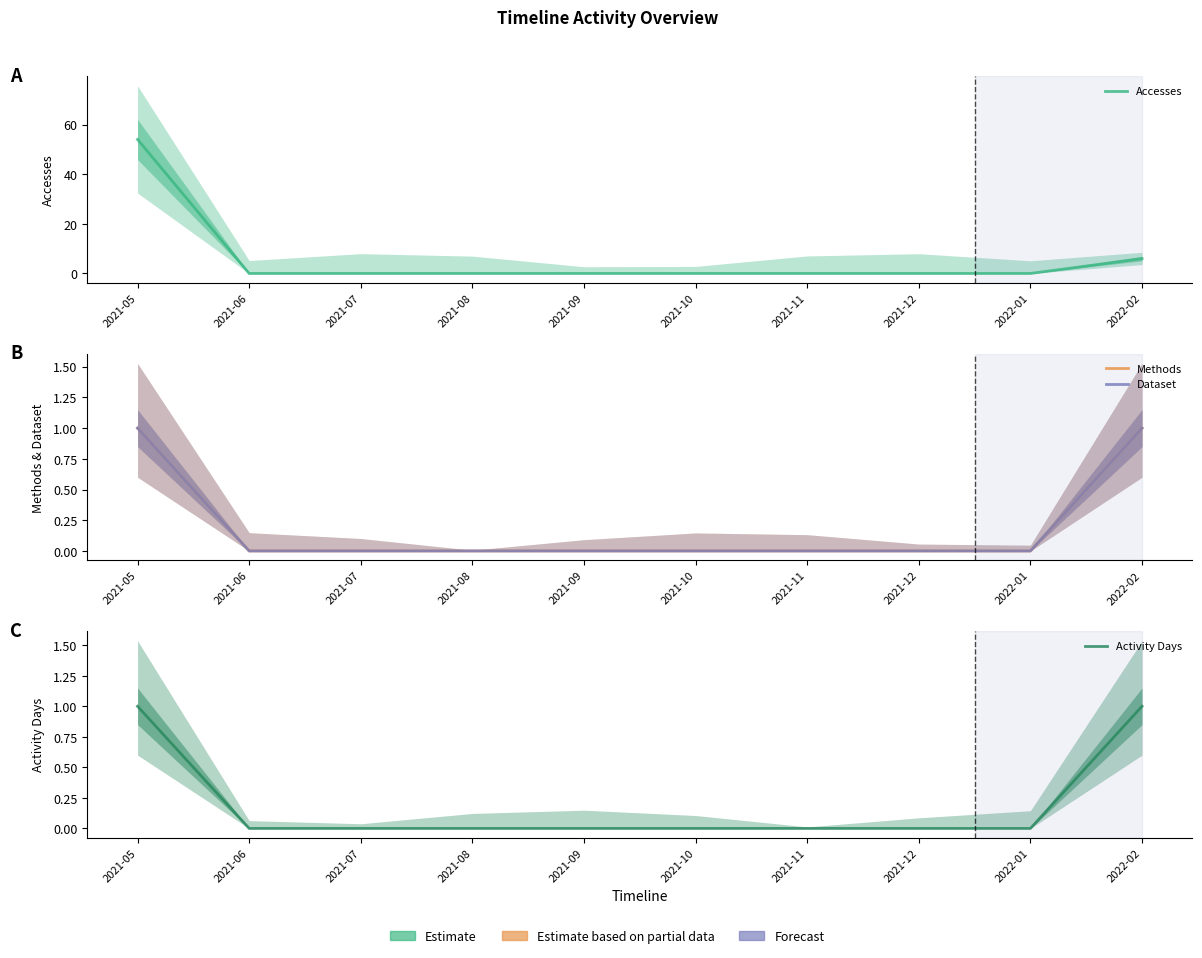

True or false: Dataset and Methods intersect in this chart.

False